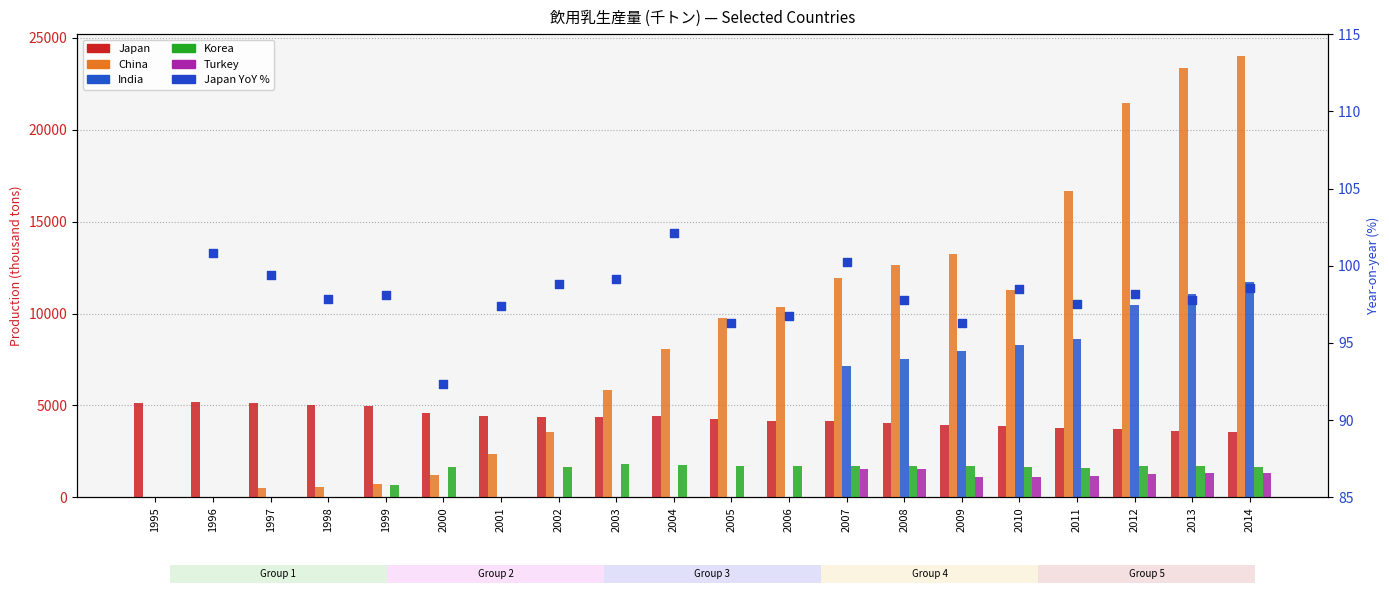

What is the total value across all series at 2006?

16260.7